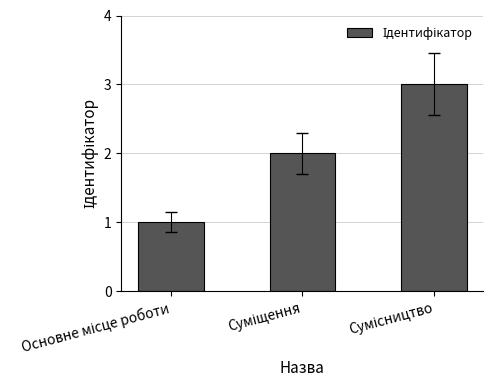

What is the maximum value shown in the chart?

3